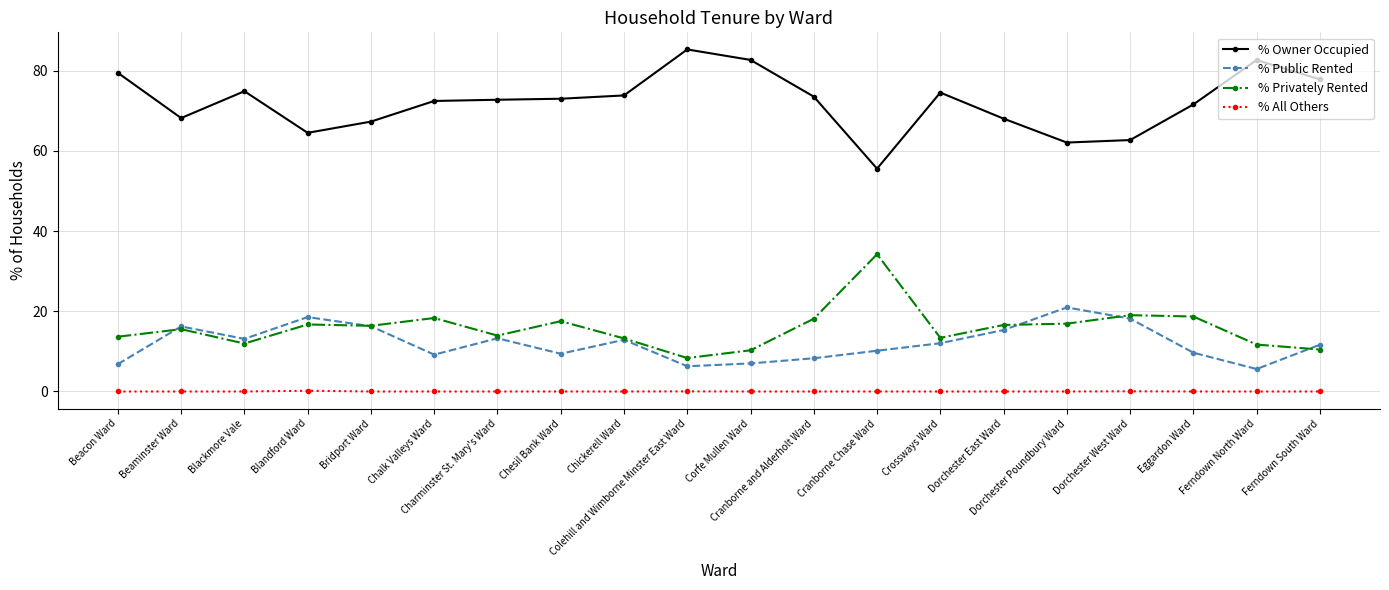

What is the label of the 13th point from the left?

Cranborne Chase Ward